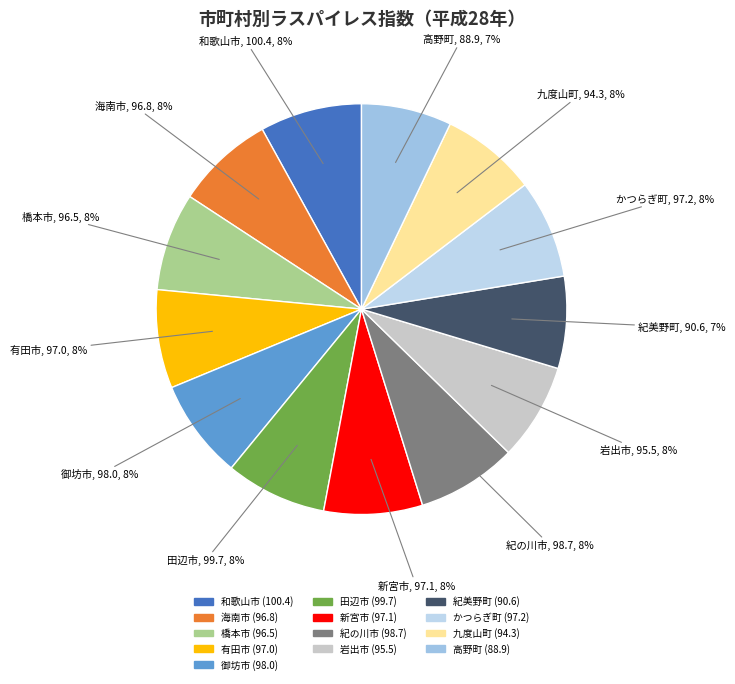

To the nearest percent, what percentage of the pie is 橋本市?

8%